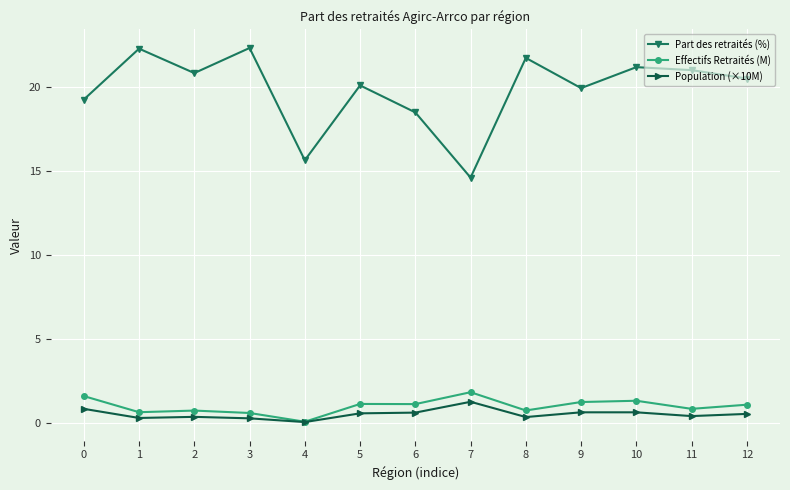

What is the difference between the maximum and minimum values in the Effectifs Retraités (M) series?

1.8